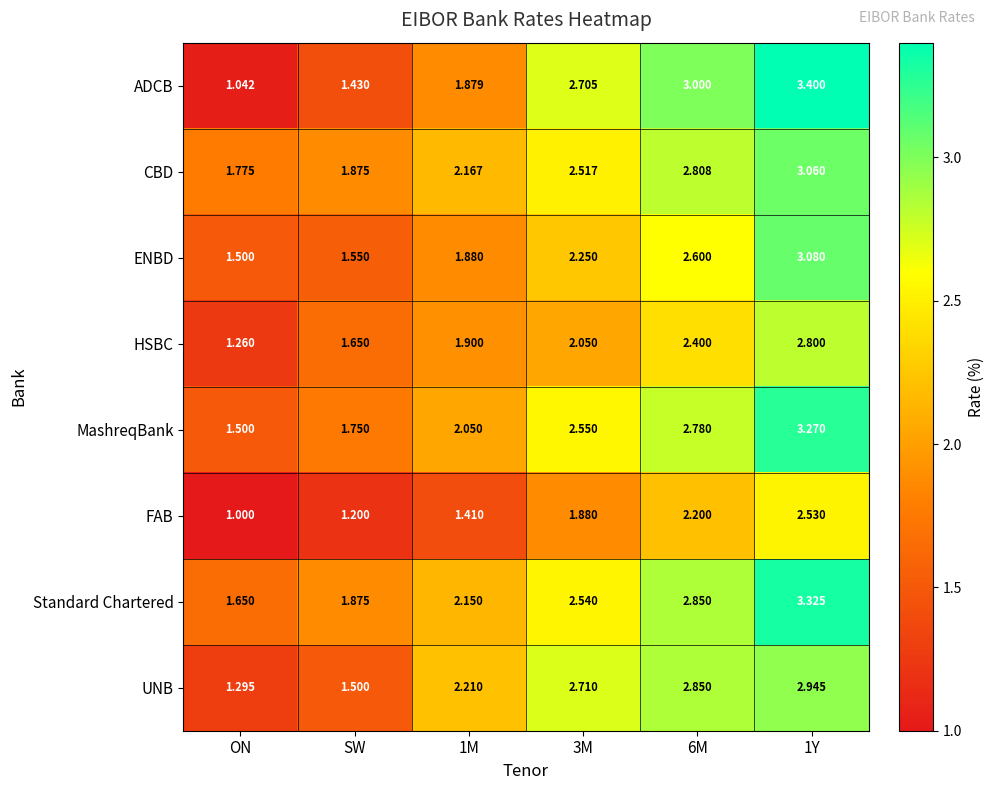

Is the value of HSBC at 6M greater than the value of MashreqBank at ON?

Yes